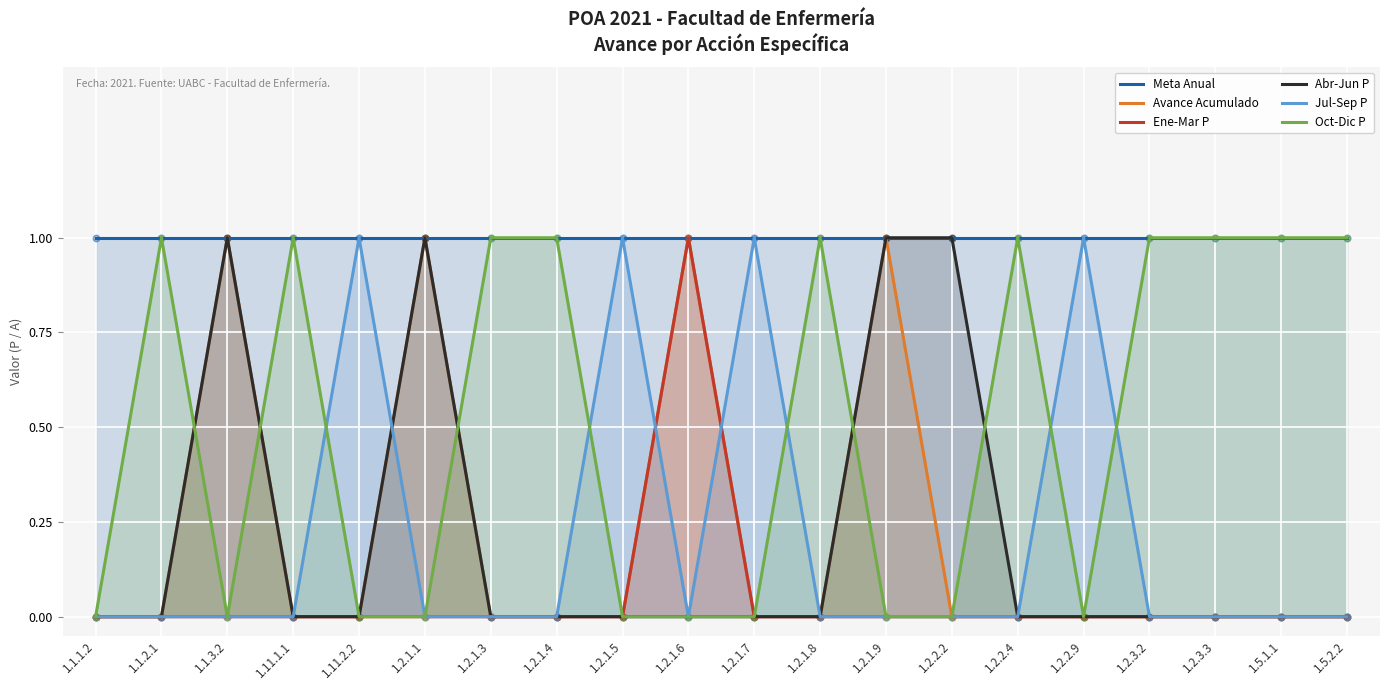

At which category is the sum across all series the highest?

1.1.3.2